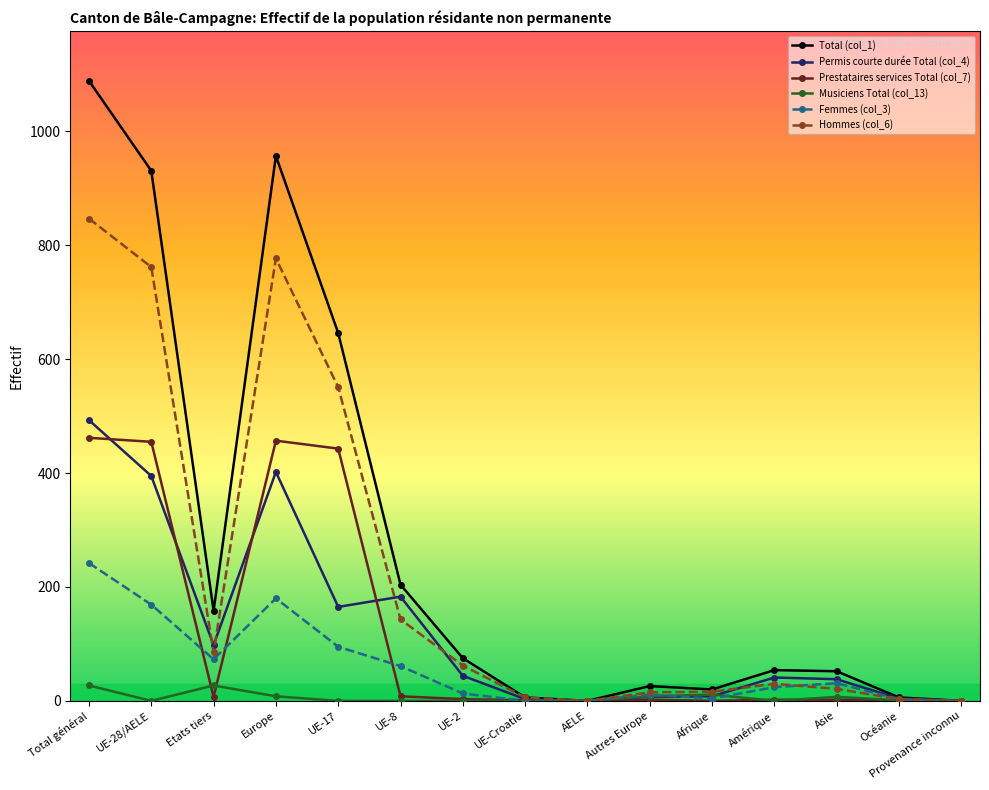

What is the maximum value shown in the chart?

1089